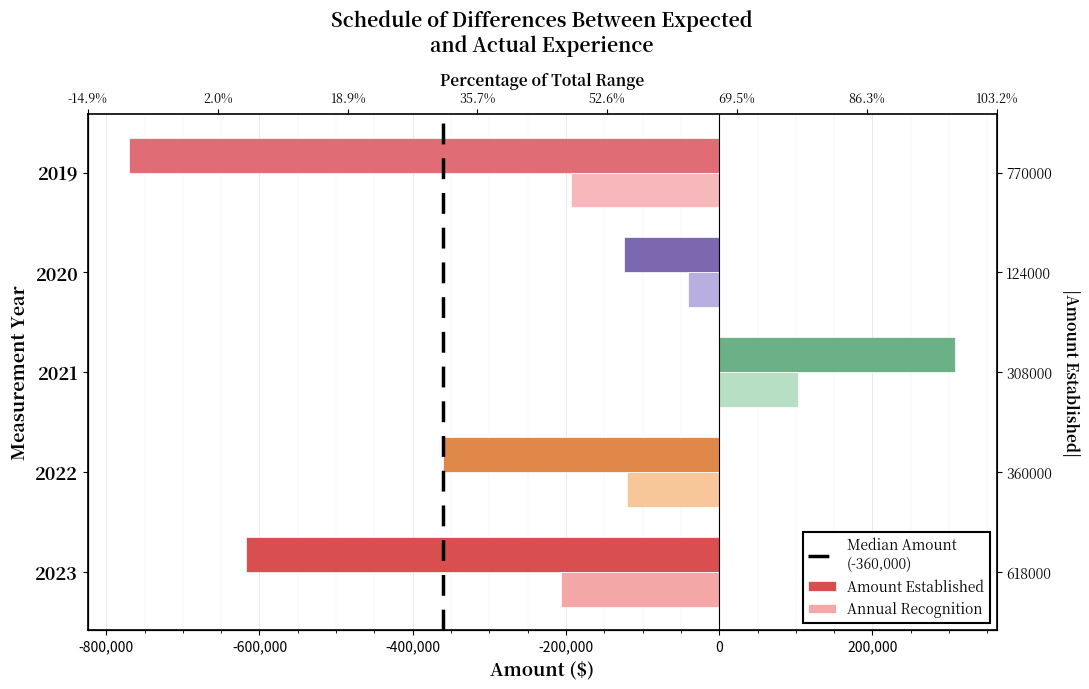

Which series has the largest range (max minus min)?

2023